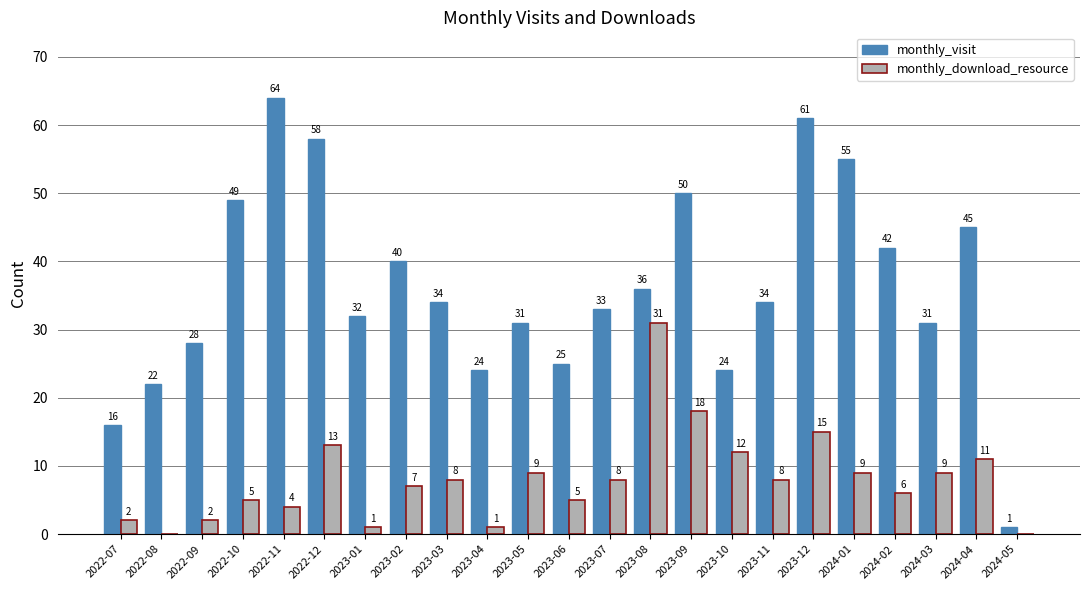

How many groups of bars are there?

23